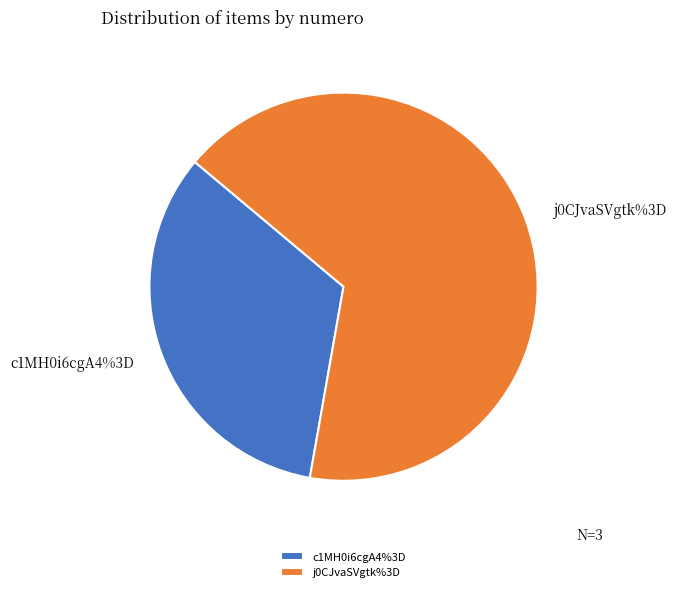

To the nearest percent, what is the difference between the c1MH0i6cgA4%3D and j0CJvaSVgtk%3D slice percentages?

33%